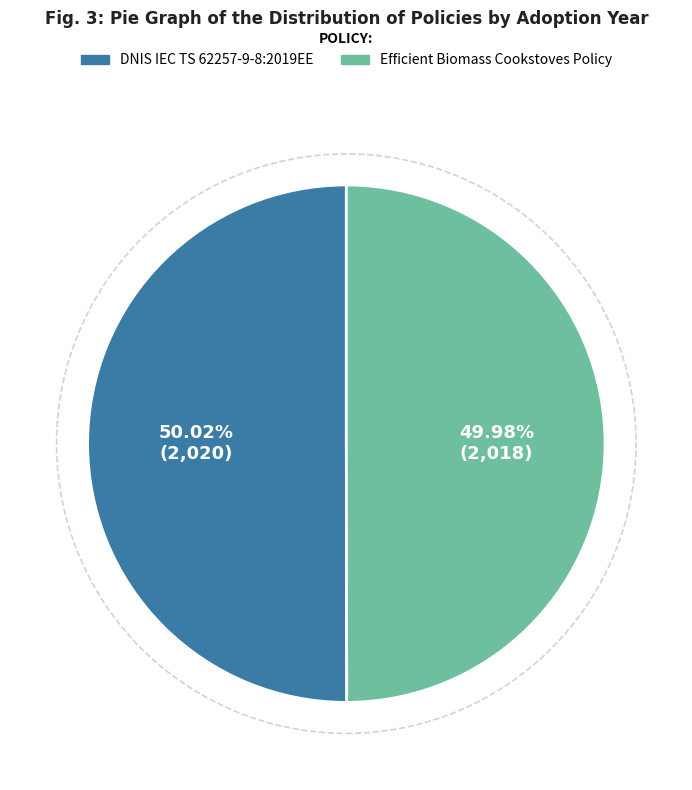

Approximately how many times larger is the value at Efficient Biomass Cookstoves Policy compared to DNIS IEC TS 62257-9-8:2019EE?

1.0